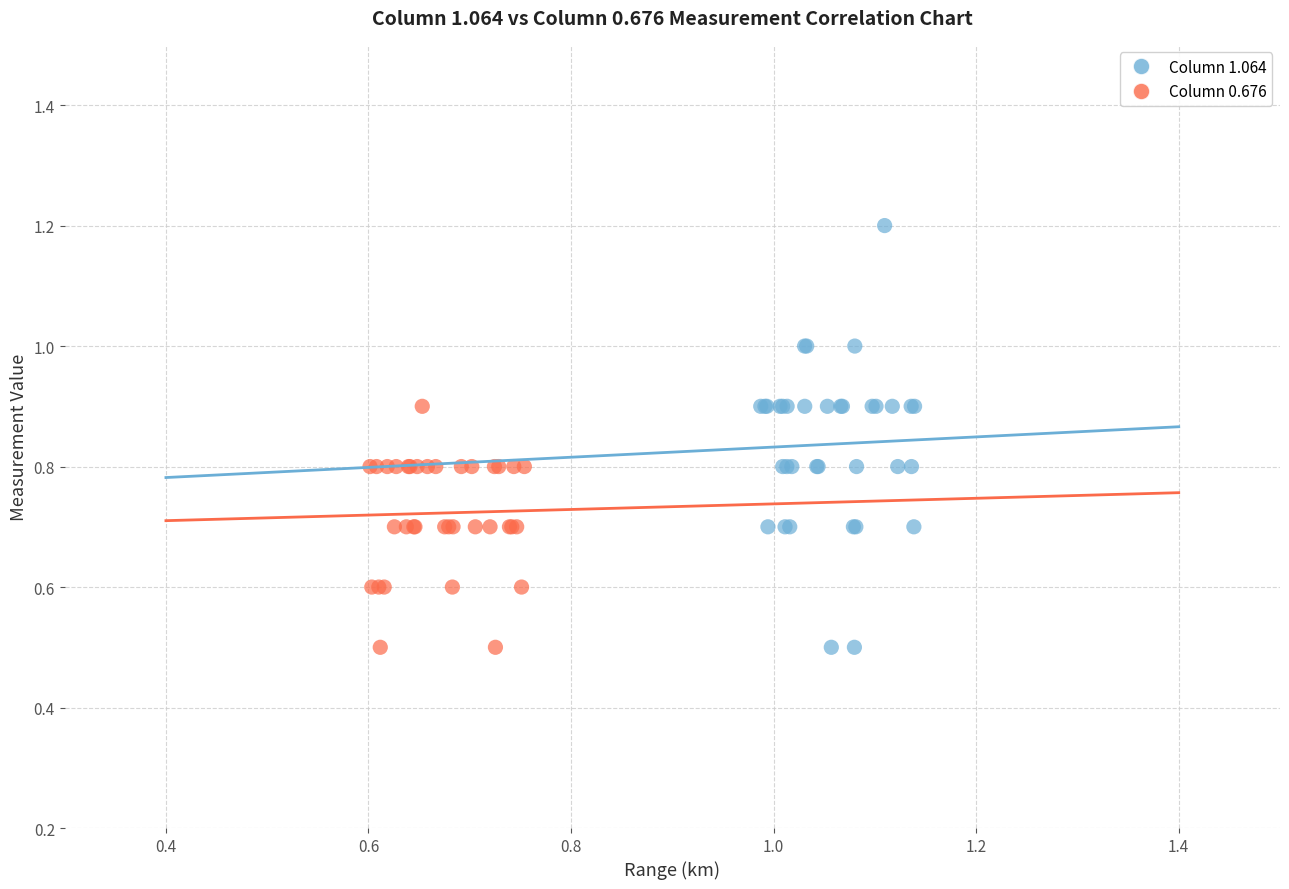

Which series contains the highest Y value?

Column 1.064